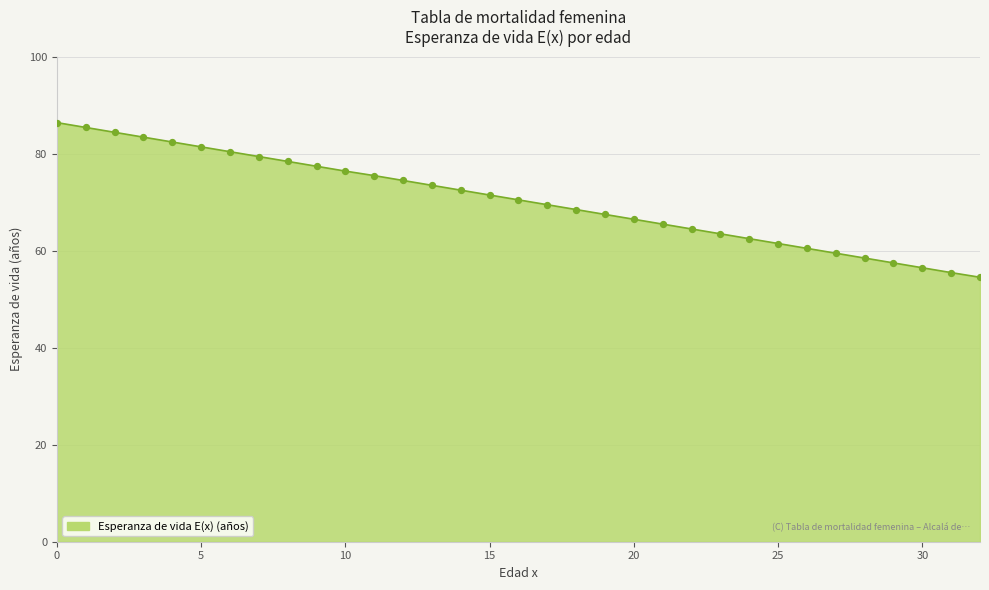

What is the minimum value shown in the chart?

54.5